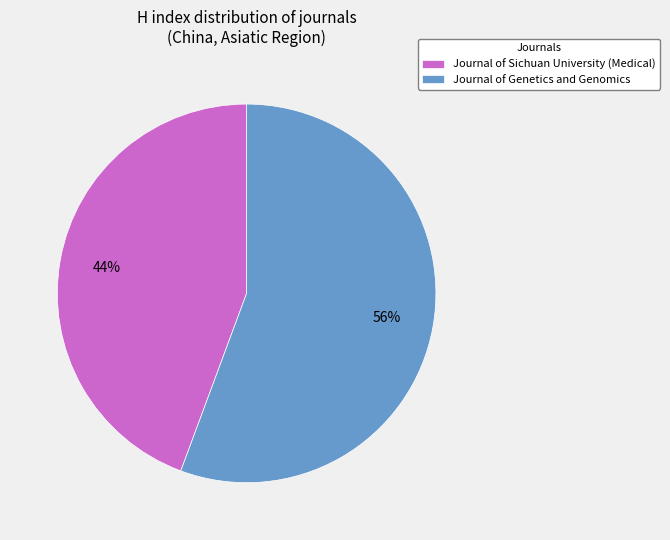

Is it true that Journal of Sichuan University (Medical) is 44% of the pie?

True